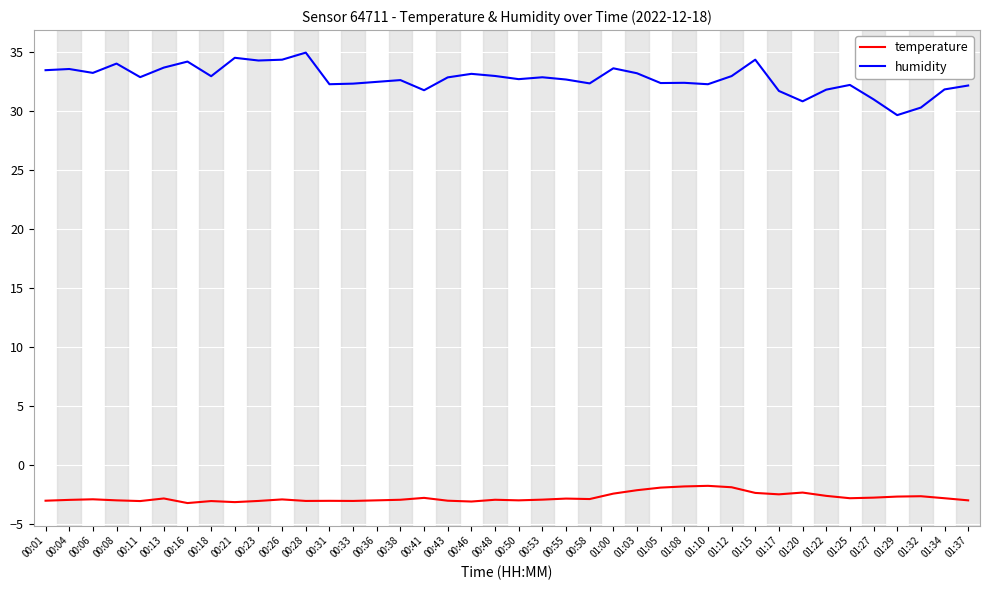

True or false: humidity has a value of 6.6 at 00:33.

False